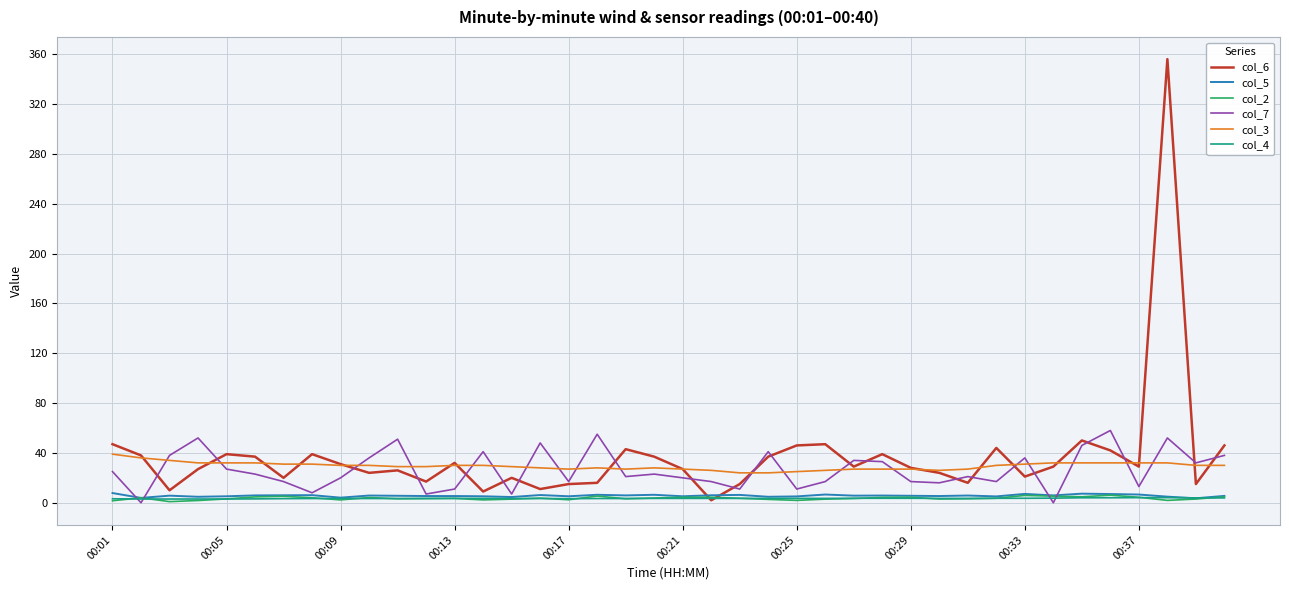

True or false: col_3 and col_4 cross at least once.

False